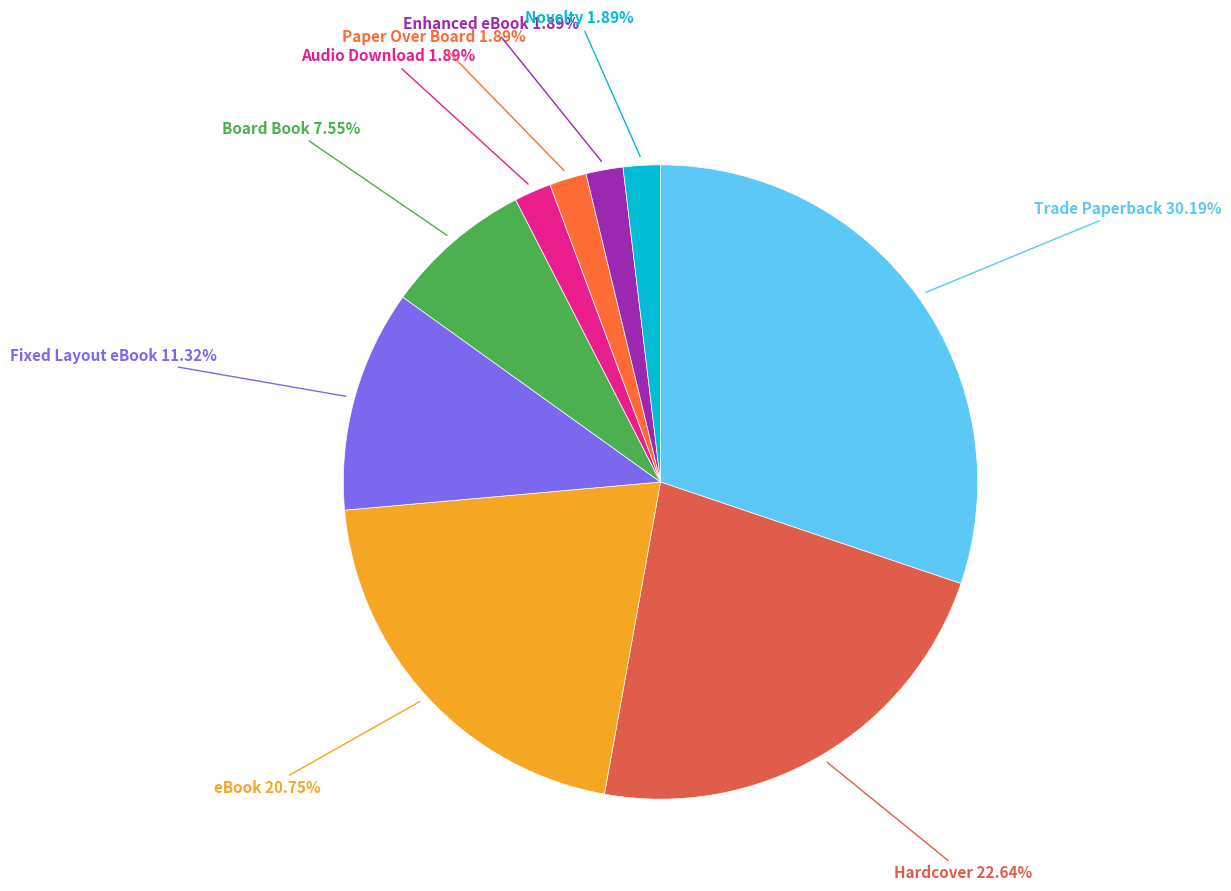

Is there any slice that represents more than half of the pie?

No